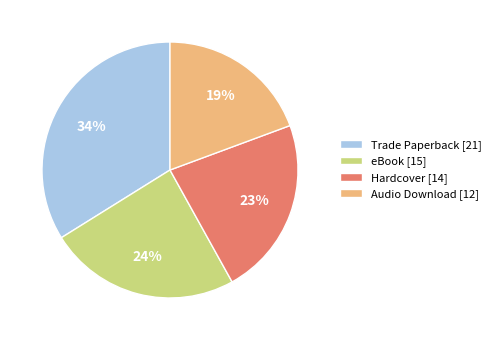

What is the largest slice in the pie chart?

Trade Paperback